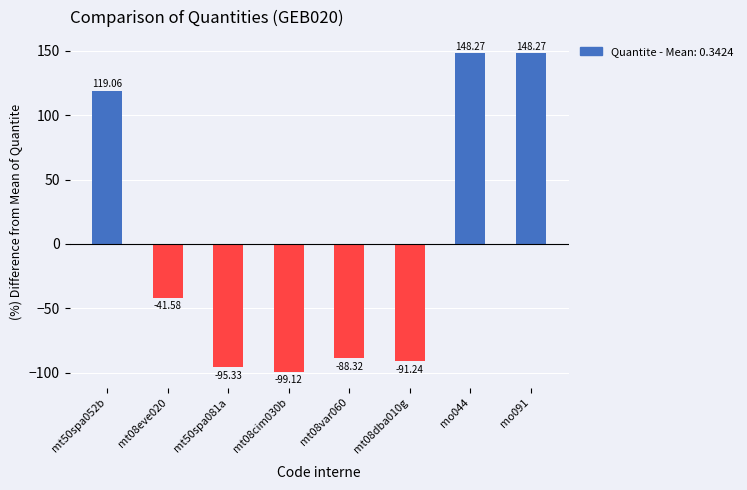

Where does the data first go above -41?

mt50spa052b